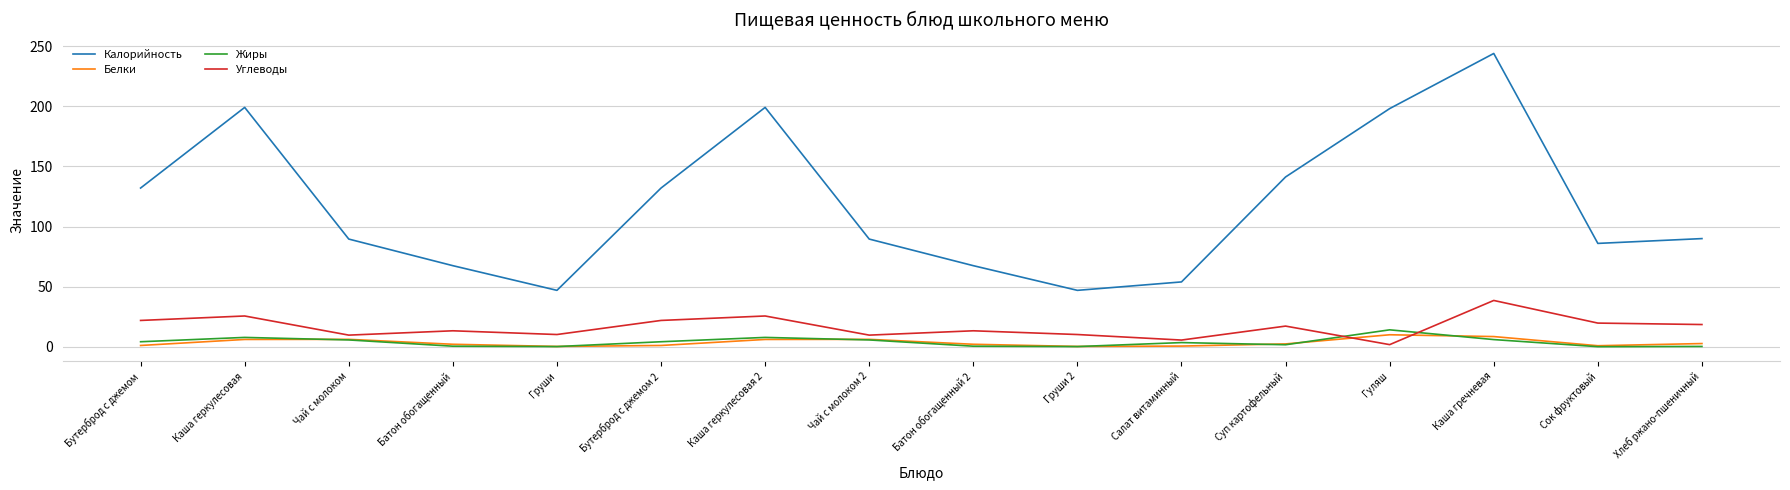

Which label corresponds to the largest value in the chart?

Каша гречневая